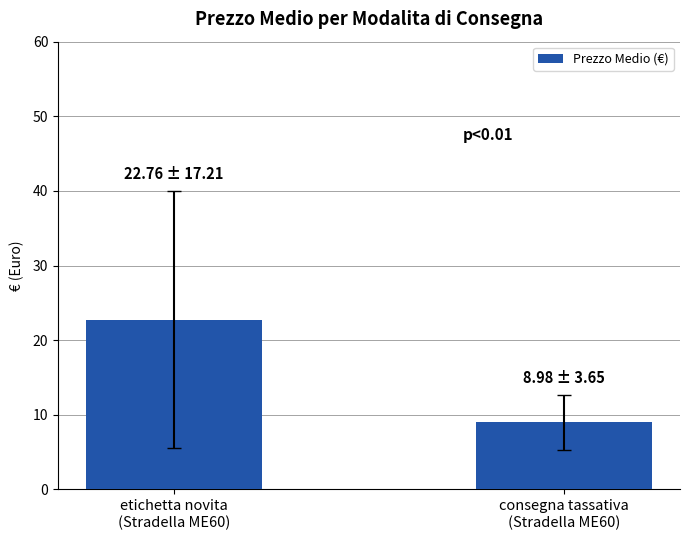

What is the sum of the values at etichetta novita
(Stradella ME60) and consegna tassativa
(Stradella ME60)?

31.7